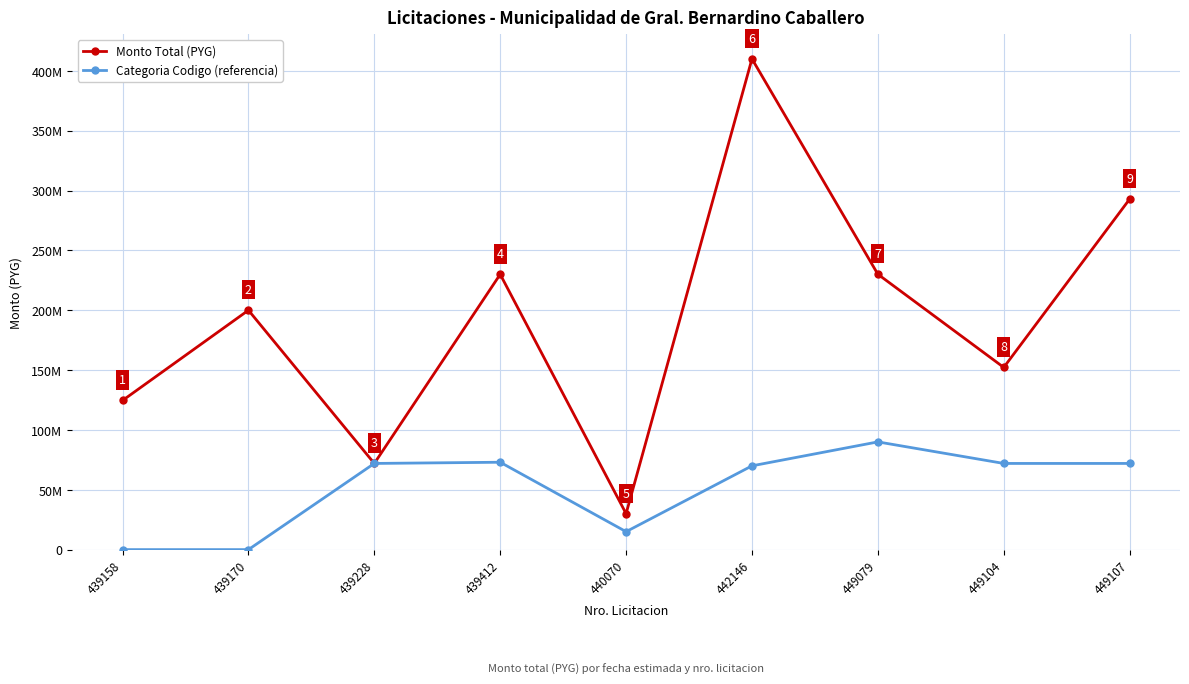

Which series changed the most between 439158 and 442146?

Monto Total (PYG)